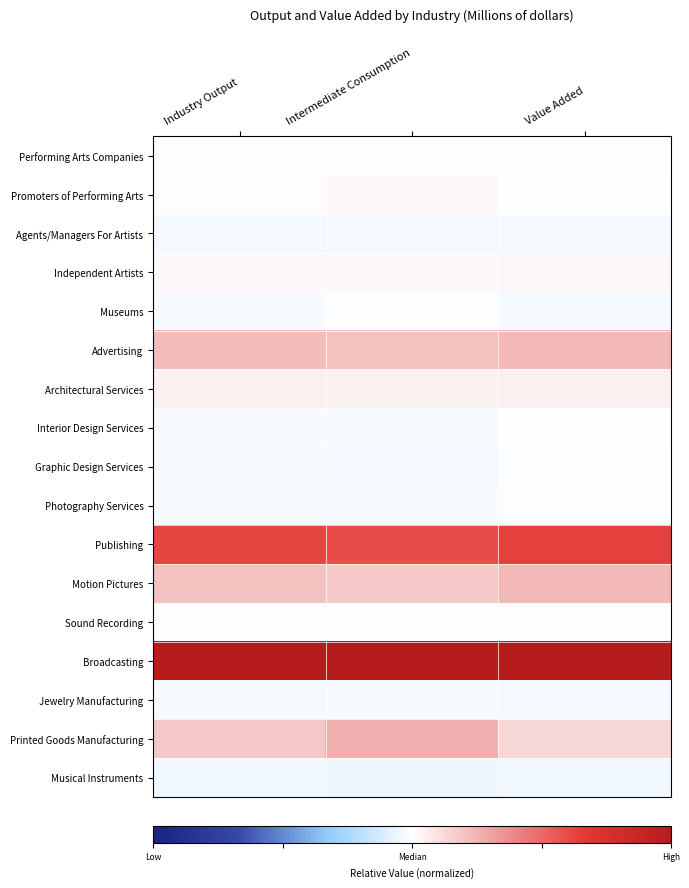

Reading left to right, transcribe all the data shown in this chart.

Performing Arts Companies: Industry Output=0.0	Intermediate Consumption=-0.0	Value Added=0.0
Promoters of Performing Arts: Industry Output=0.0	Intermediate Consumption=0.0	Value Added=-0.0
Agents/Managers For Artists: Industry Output=-0.0	Intermediate Consumption=-0.0	Value Added=-0.0
Independent Artists: Industry Output=0.0	Intermediate Consumption=0.0	Value Added=0.0
Museums: Industry Output=-0.0	Intermediate Consumption=-0.0	Value Added=-0.0
Advertising: Industry Output=0.2	Intermediate Consumption=0.2	Value Added=0.2
Architectural Services: Industry Output=0.0	Intermediate Consumption=0.0	Value Added=0.1
Interior Design Services: Industry Output=-0.0	Intermediate Consumption=-0.0	Value Added=-0.0
Graphic Design Services: Industry Output=-0.0	Intermediate Consumption=-0.0	Value Added=-0.0
Photography Services: Industry Output=-0.0	Intermediate Consumption=-0.0	Value Added=-0.0
Publishing: Industry Output=0.6	Intermediate Consumption=0.6	Value Added=0.6
Motion Pictures: Industry Output=0.2	Intermediate Consumption=0.2	Value Added=0.2
Sound Recording: Industry Output=-0.0	Intermediate Consumption=0.0	Value Added=0.0
Broadcasting: Industry Output=1.0	Intermediate Consumption=1.0	Value Added=1.0
Jewelry Manufacturing: Industry Output=-0.0	Intermediate Consumption=-0.0	Value Added=-0.0
Printed Goods Manufacturing: Industry Output=0.2	Intermediate Consumption=0.3	Value Added=0.1
Musical Instruments: Industry Output=-0.0	Intermediate Consumption=-0.0	Value Added=-0.0